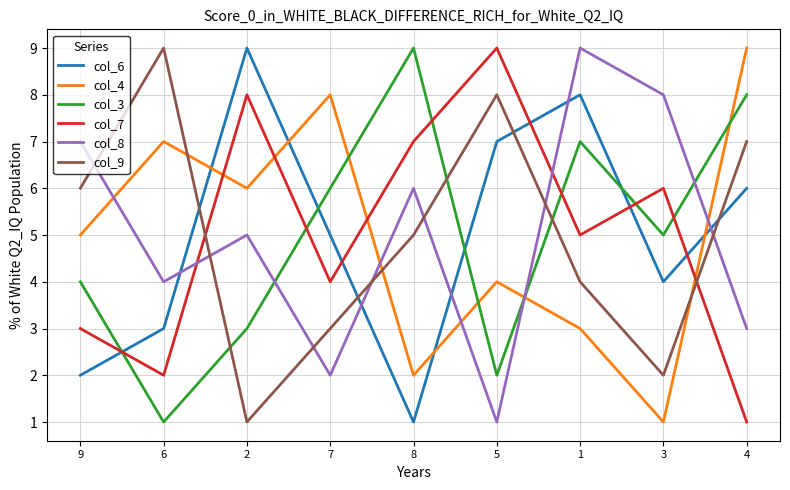

The col_9 series shows 2 at 2. True or false?

False